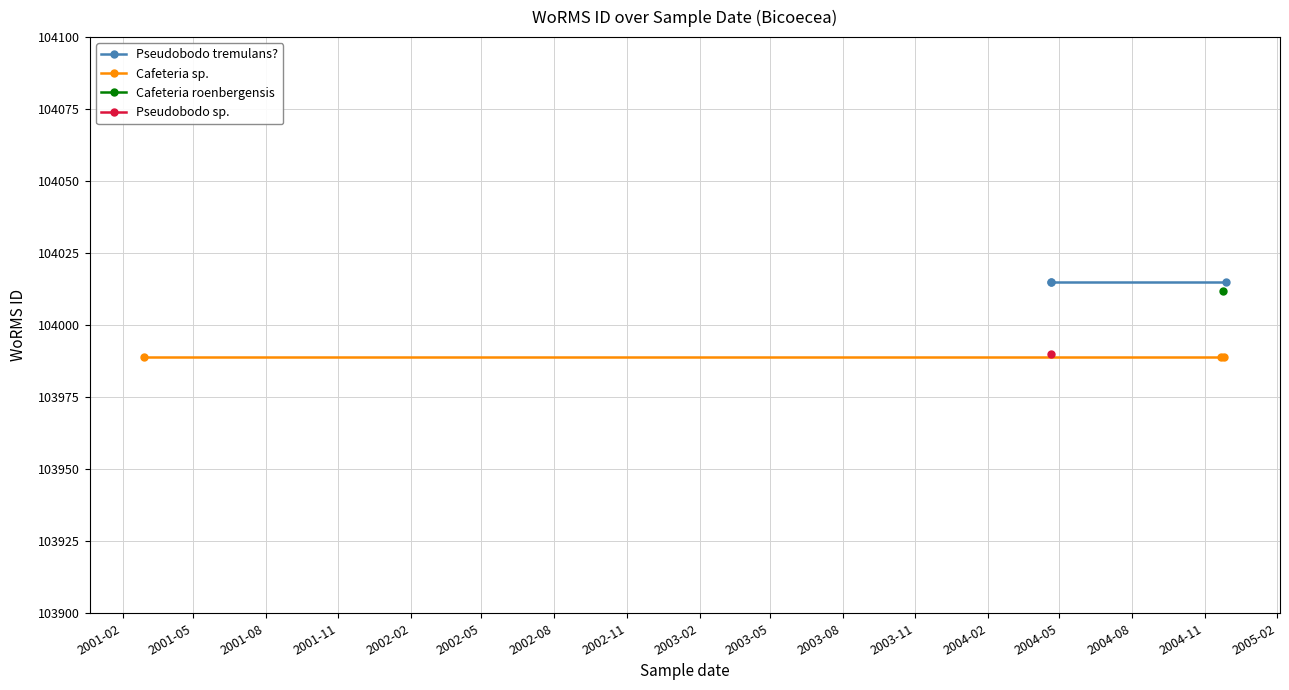

Which category has the lowest value across all series?

2001-02